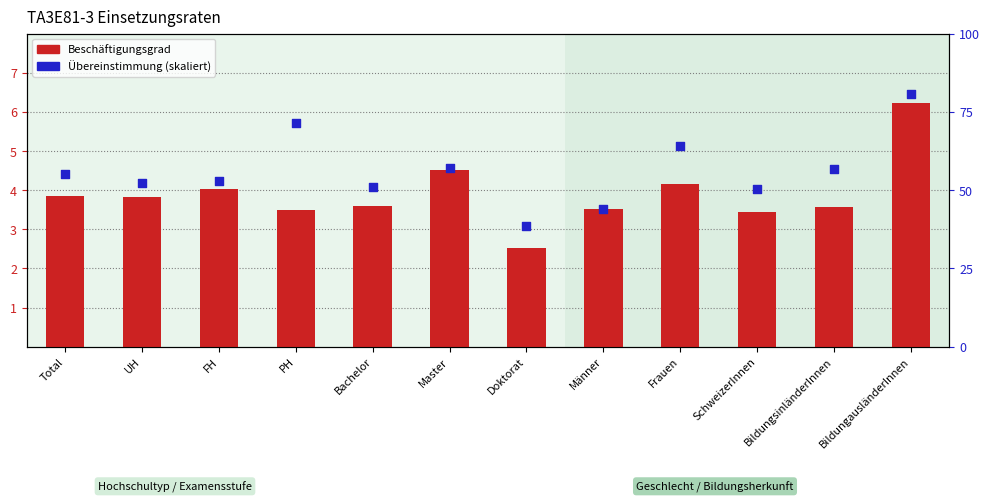

At how many categories does at least one series exceed 28?

12